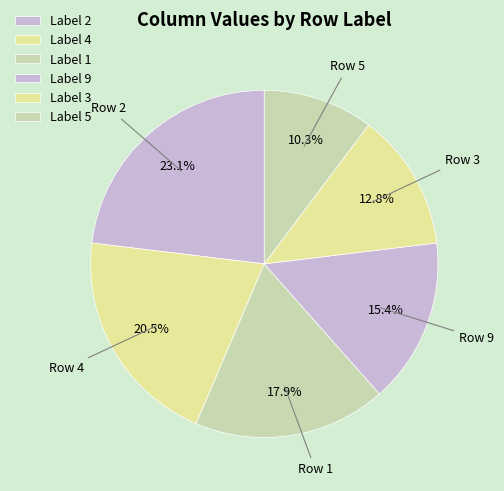

How many slices are in this pie chart?

6